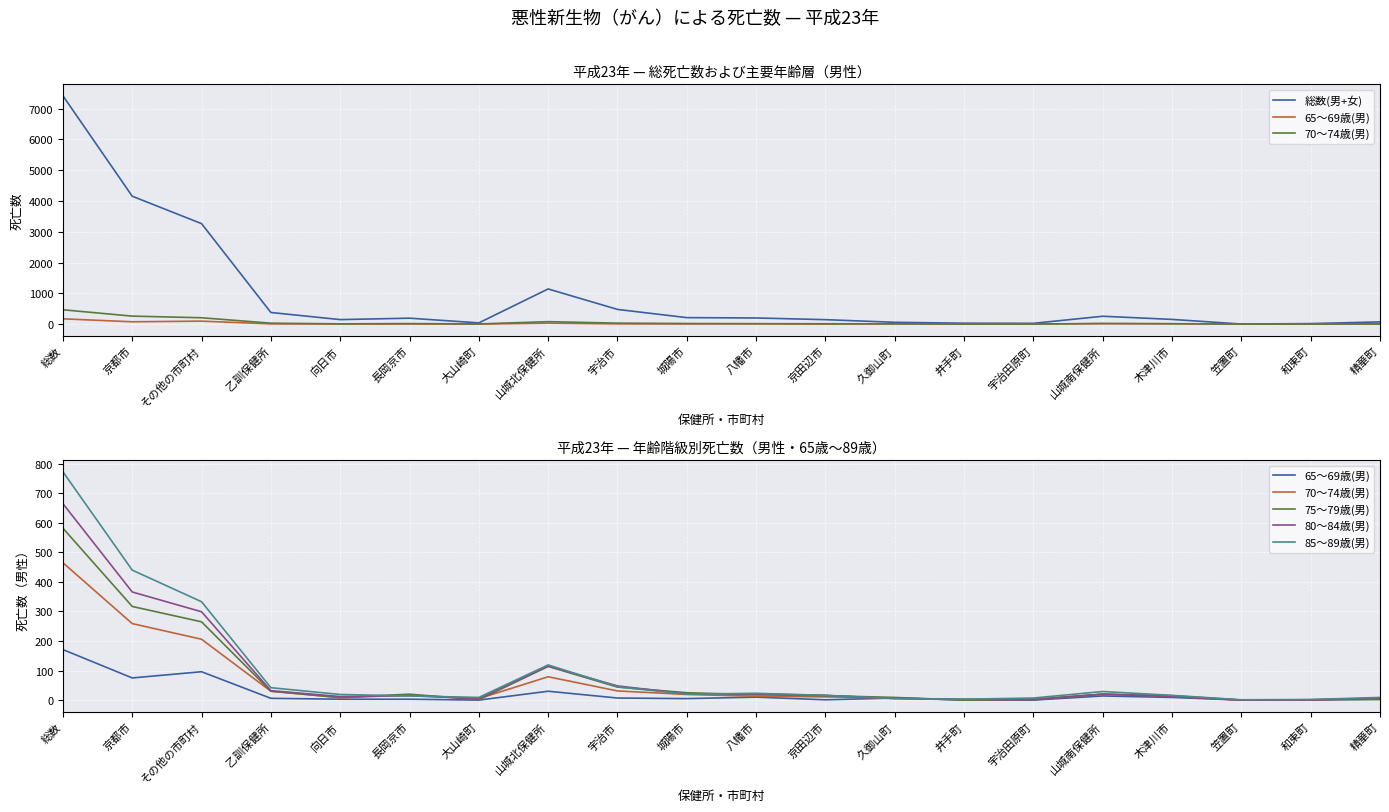

True or false: 65～69歳(男) has more than 2 points higher than both neighbors.

True